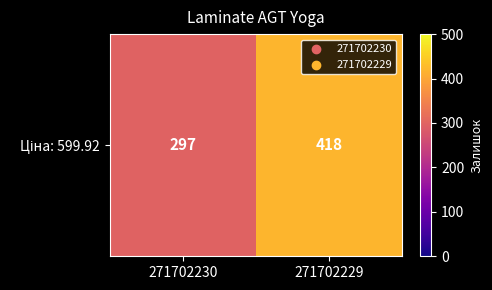

Reading left to right, transcribe all the data shown in this chart.

271702230=297	271702229=418